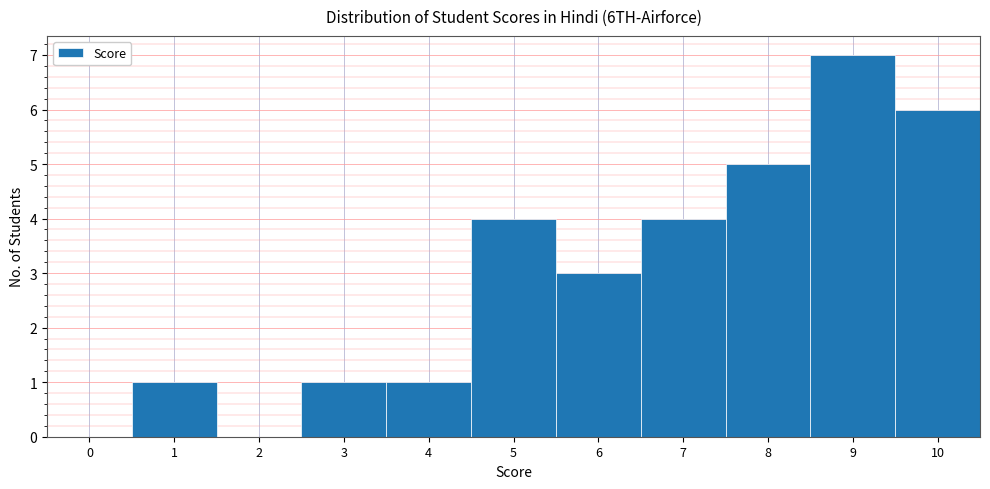

Reading right to left, what are all the values shown in this chart?

10=6	9=7	8=5	7=4	6=3	5=4	4=1	3=1	2=0	1=1	0=0